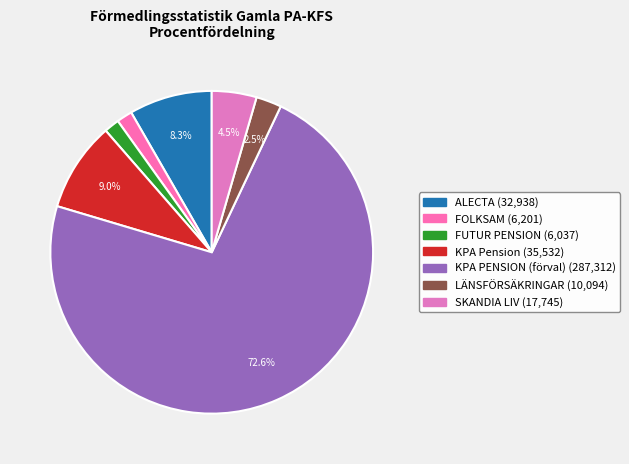

True or false: KPA Pension accounts for 9% of the total.

True